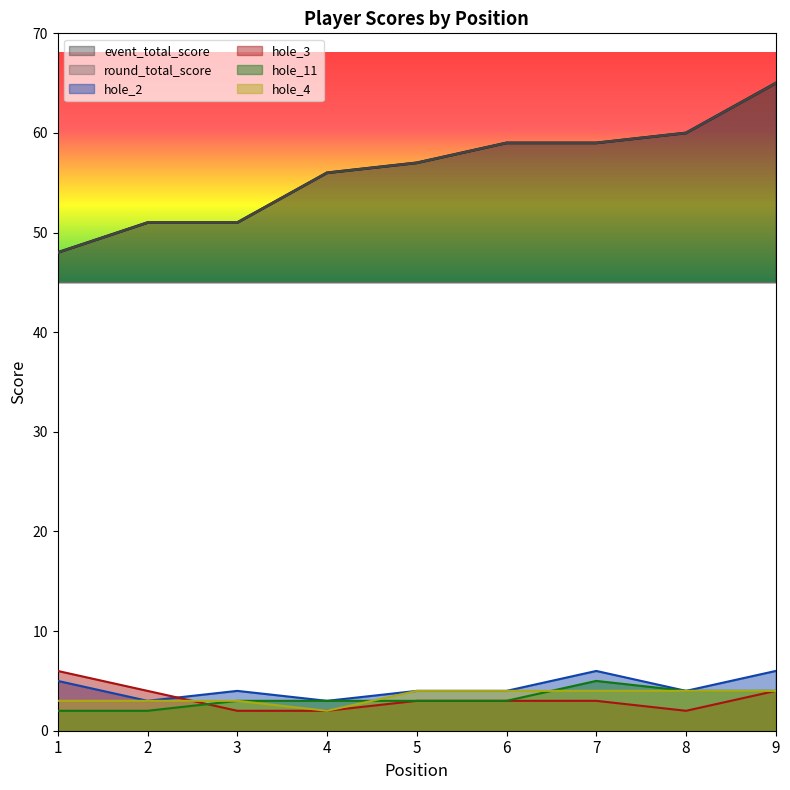

True or false: round_total_score has more than 0 points higher than both neighbors.

False